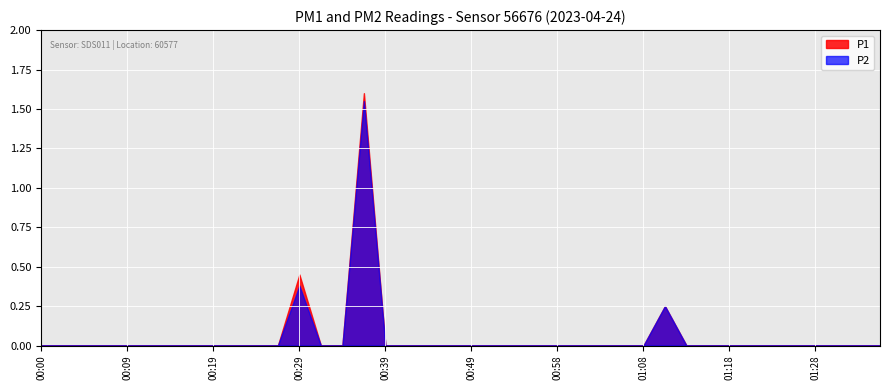

True or false: P1 and P2 cross at least once.

False